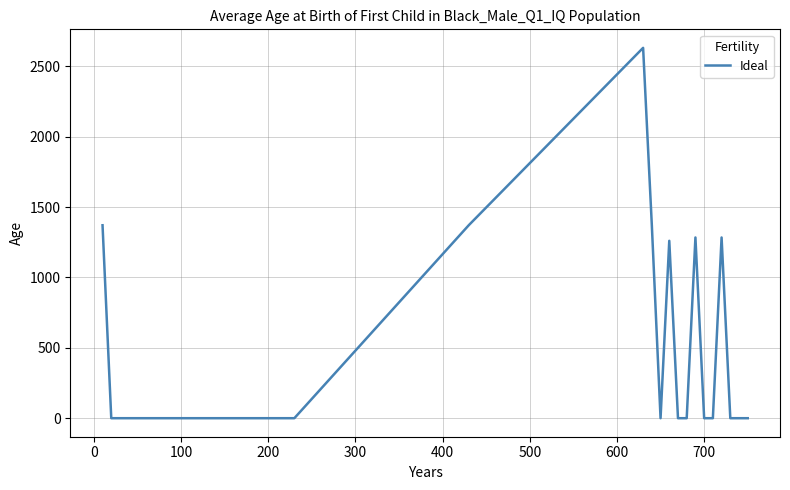

What is the greatest value displayed?

2630.8